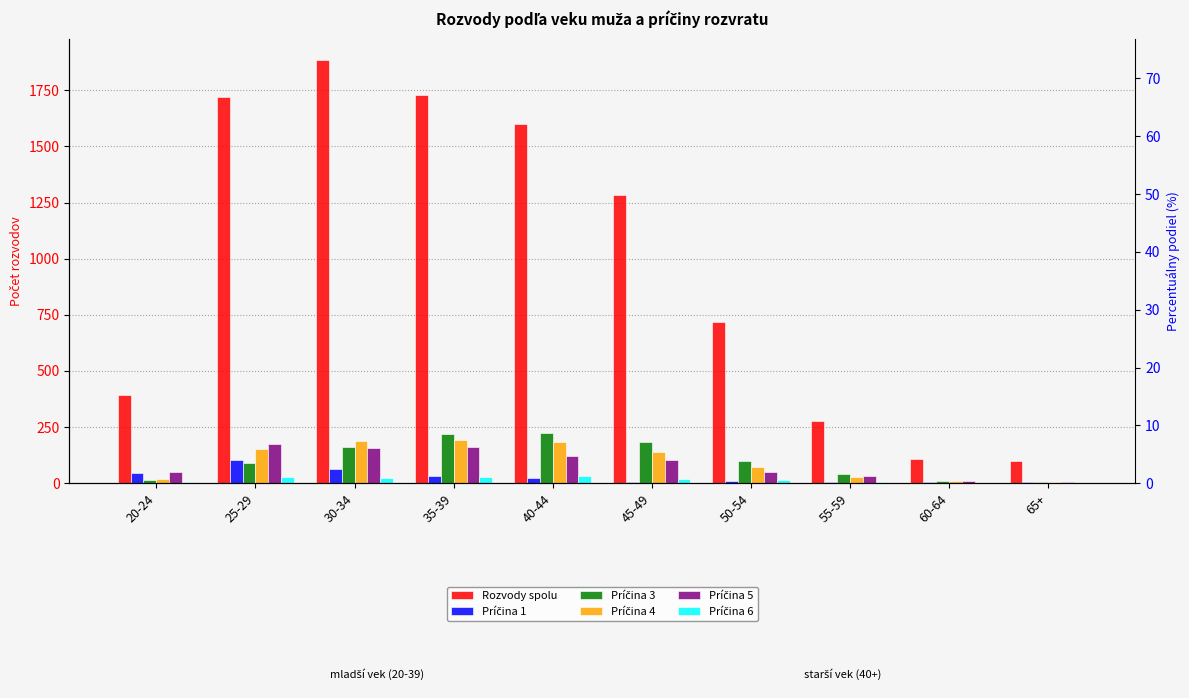

What are all the series names shown in the legend?

Rozvody spolu, Príčina 1, Príčina 3, Príčina 4, Príčina 5, Príčina 6